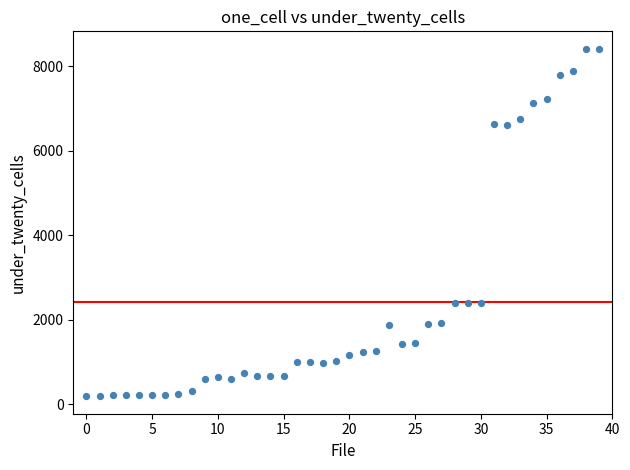

What is the range of Y values (max minus min)?

8221